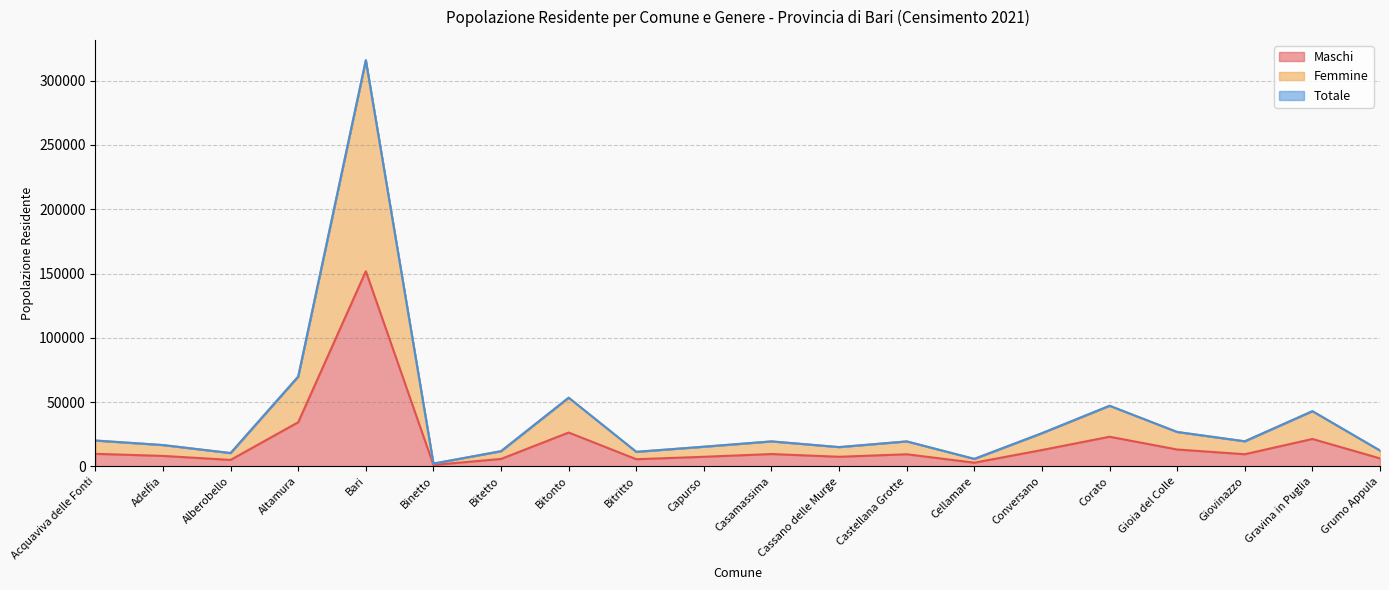

True or false: Femmine has more than 1 points higher than both neighbors.

True